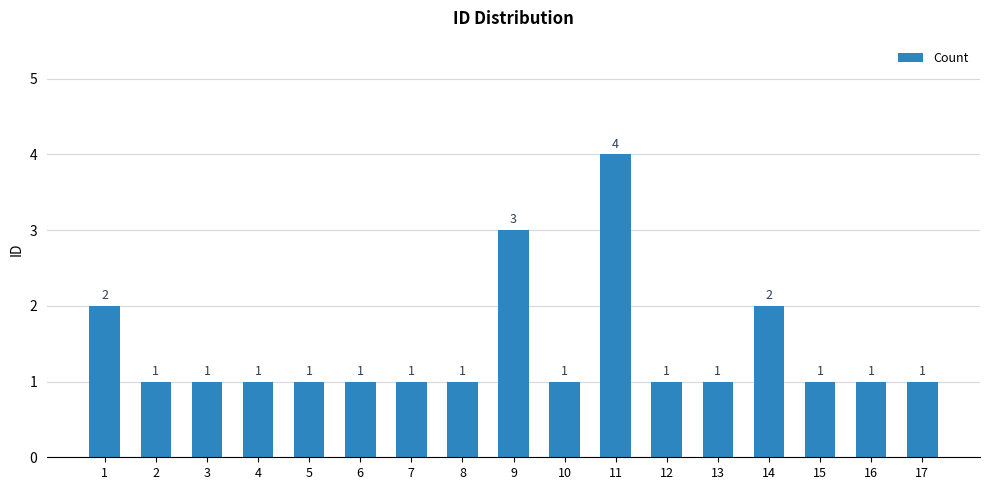

Reading left to right, list all the values displayed in this chart.

2	1	1	1	1	1	1	1	3	1	4	1	1	2	1	1	1